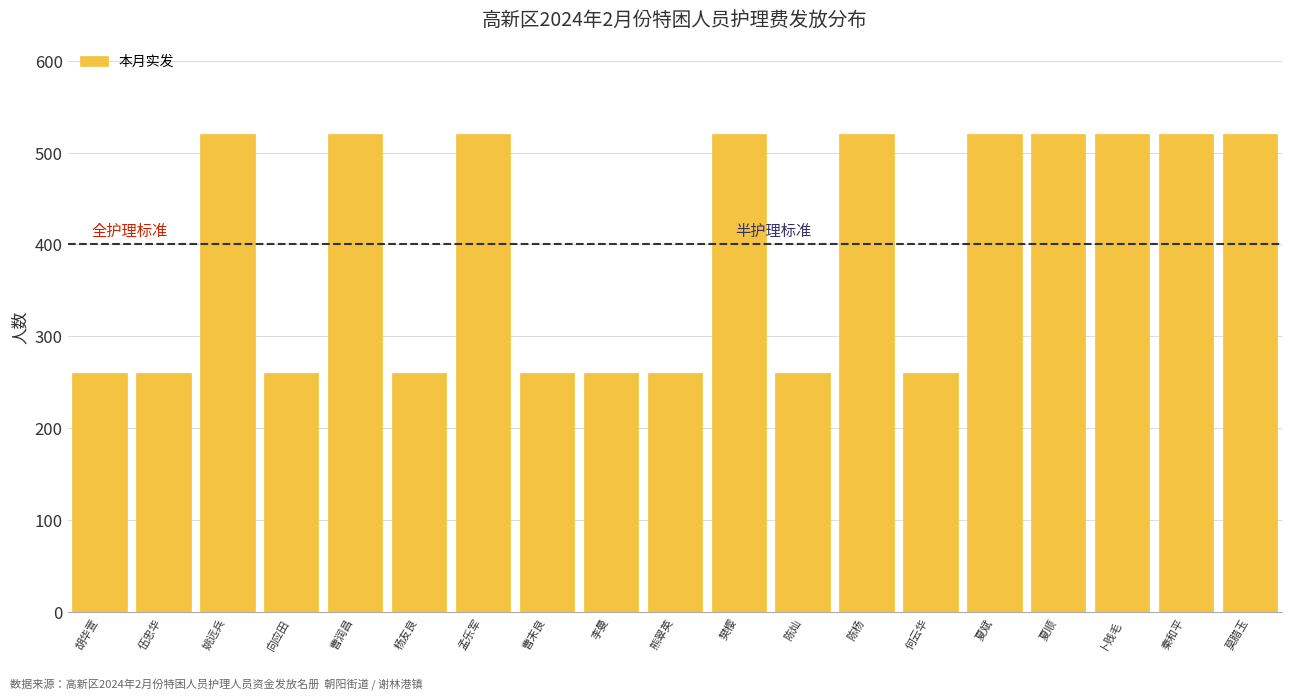

Reading left to right, extract all data points from this chart.

260	260	520	260	520	260	520	260	260	260	520	260	520	260	520	520	520	520	520